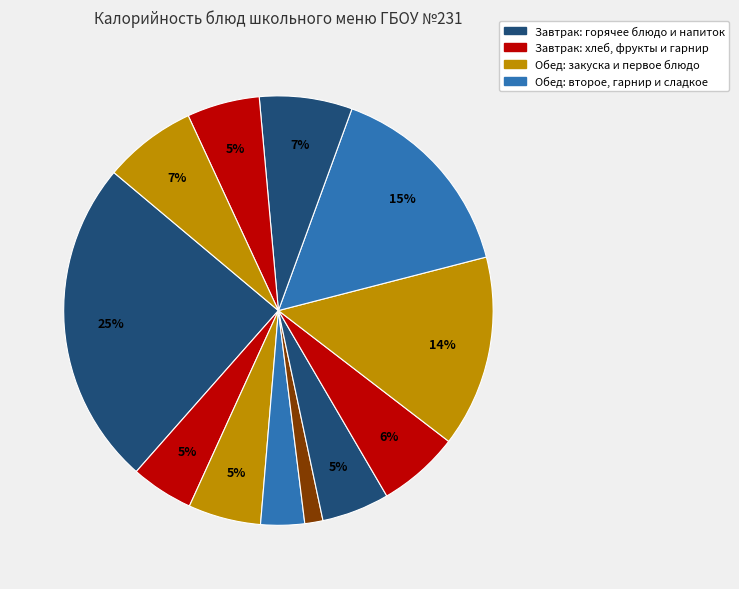

Is there a majority slice in this chart?

No